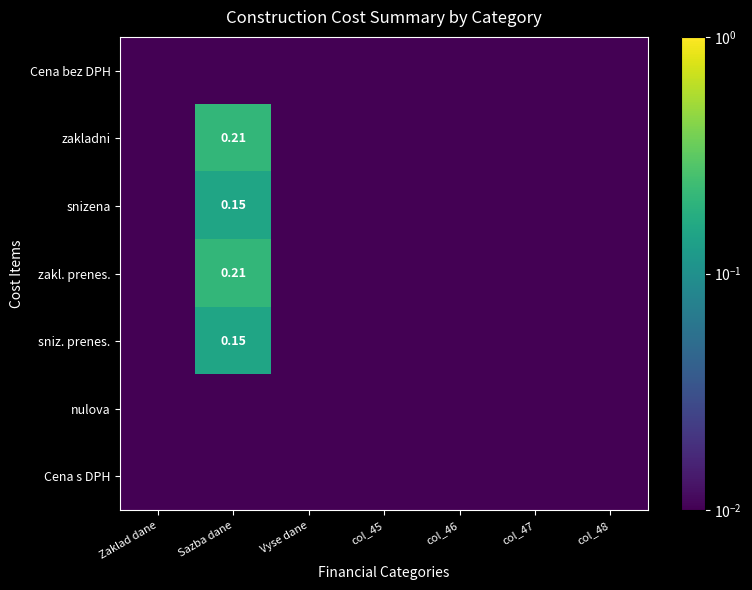

Is it true that zakladni equals 0.0 at col_48?

False